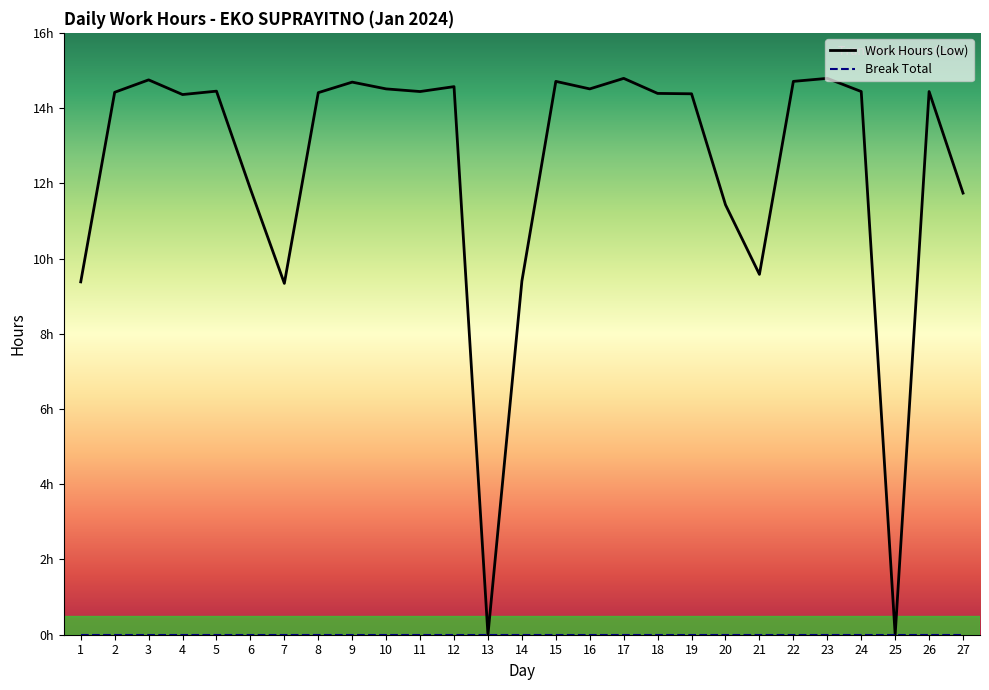

The value at 15 is 19.7. True or false?

False